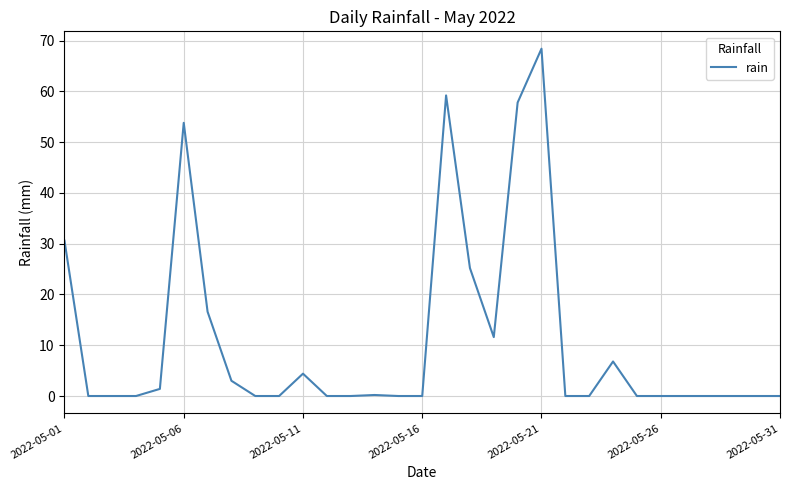

What is the greatest value displayed?

68.4